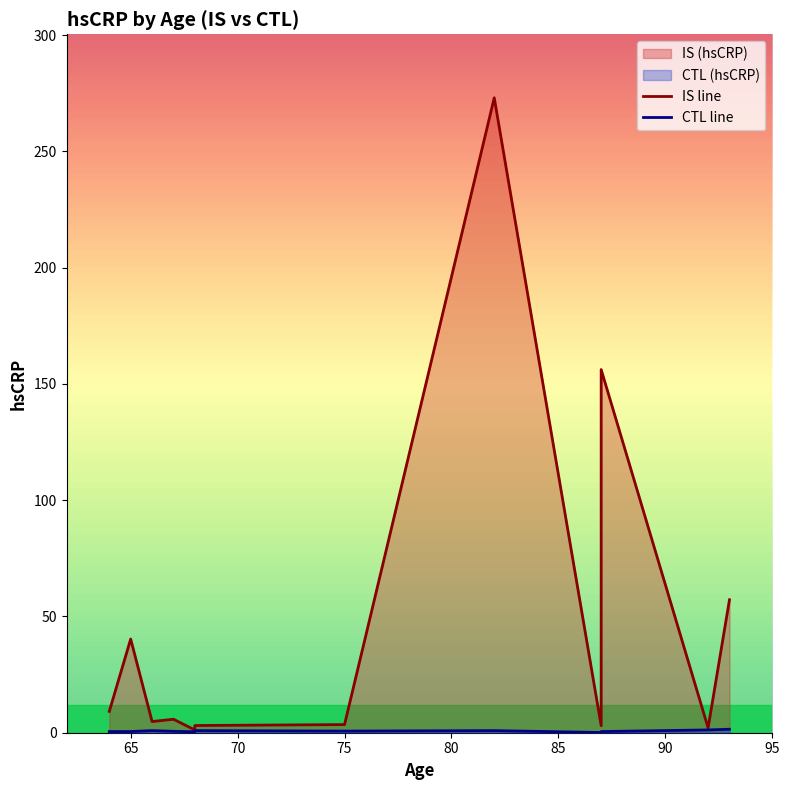

Which series has the largest range (max minus min)?

IS (hsCRP)